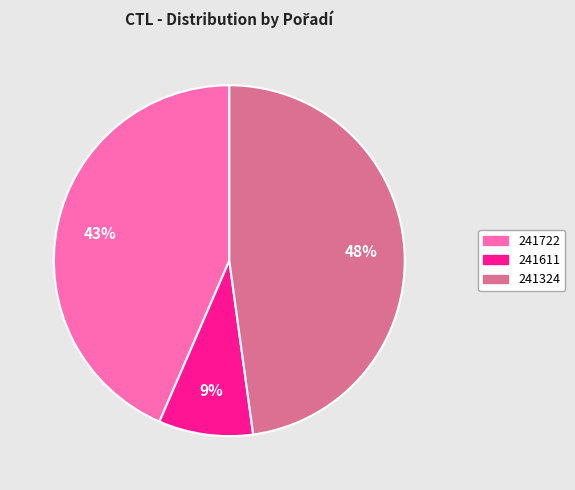

Combined, do 241611 and 241722 account for over 50%?

Yes